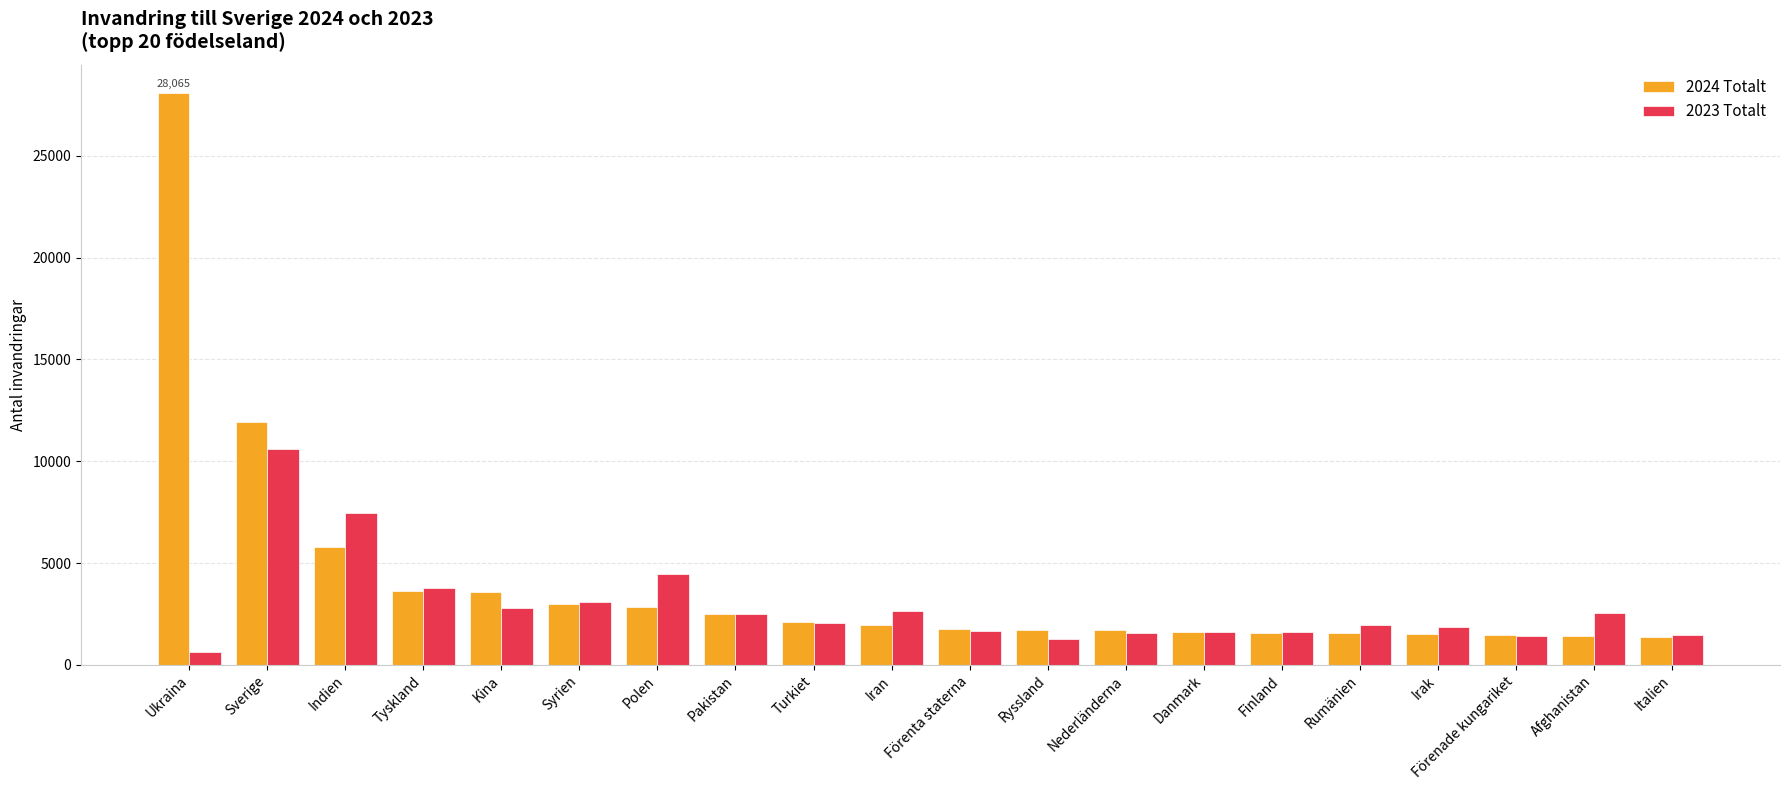

At which label does 2023 Totalt first exceed 2048?

Sverige